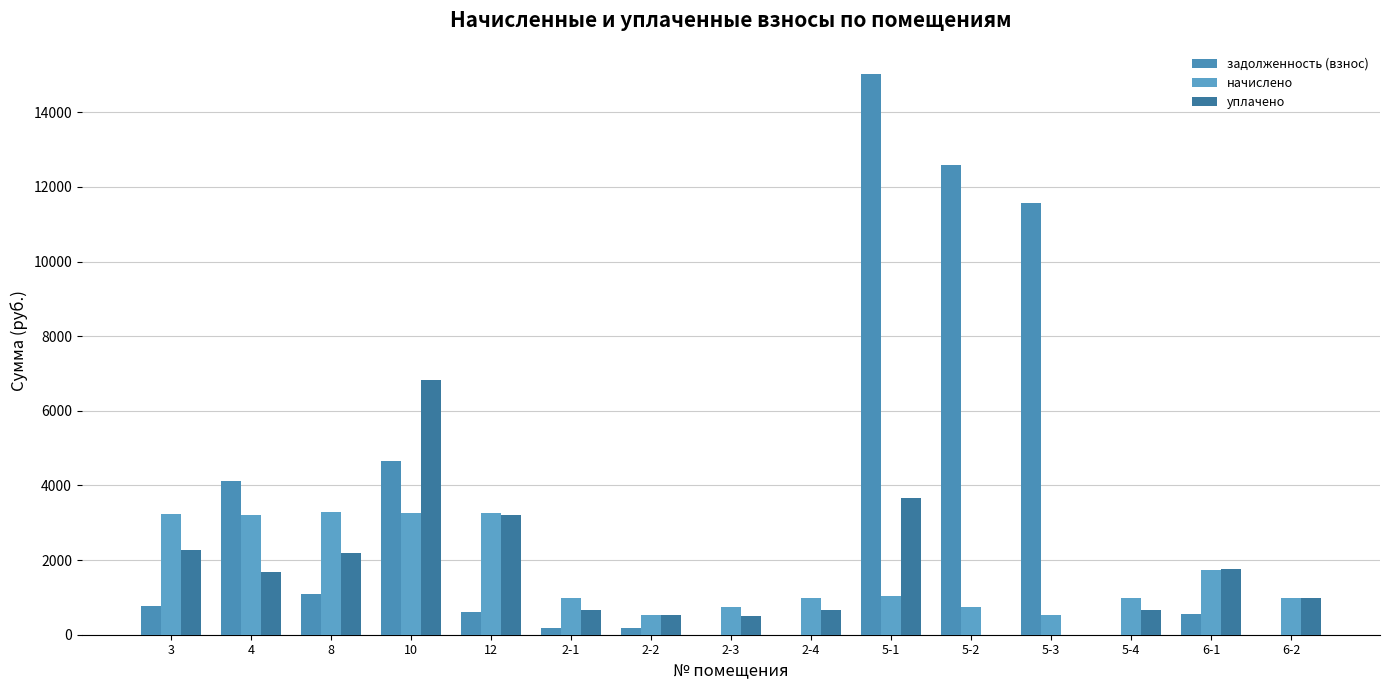

Are the bars horizontal?

No